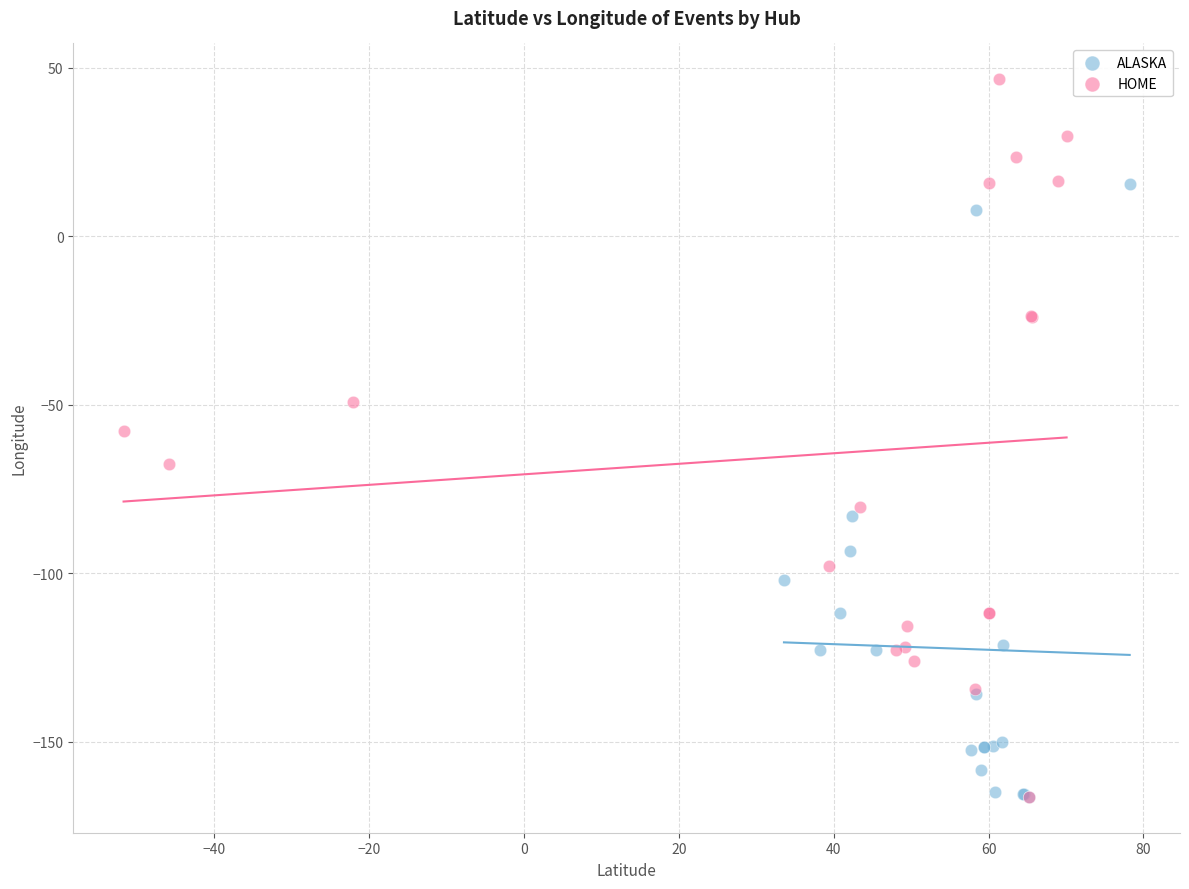

Which series has the widest spread of Y values?

HOME